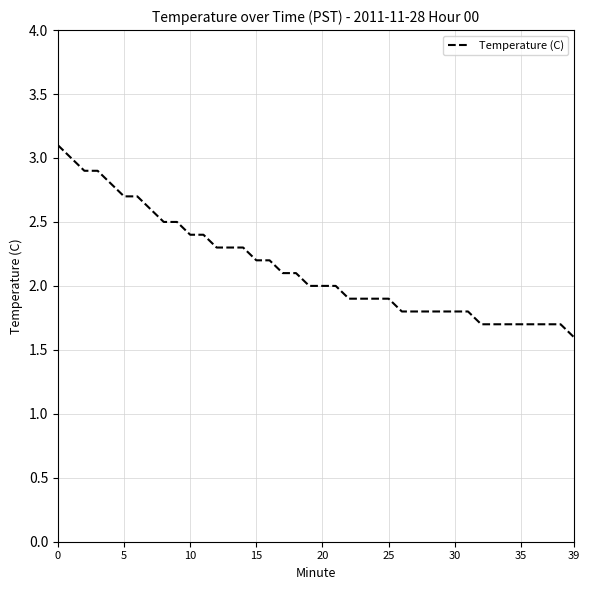

What is the greatest value displayed?

3.1